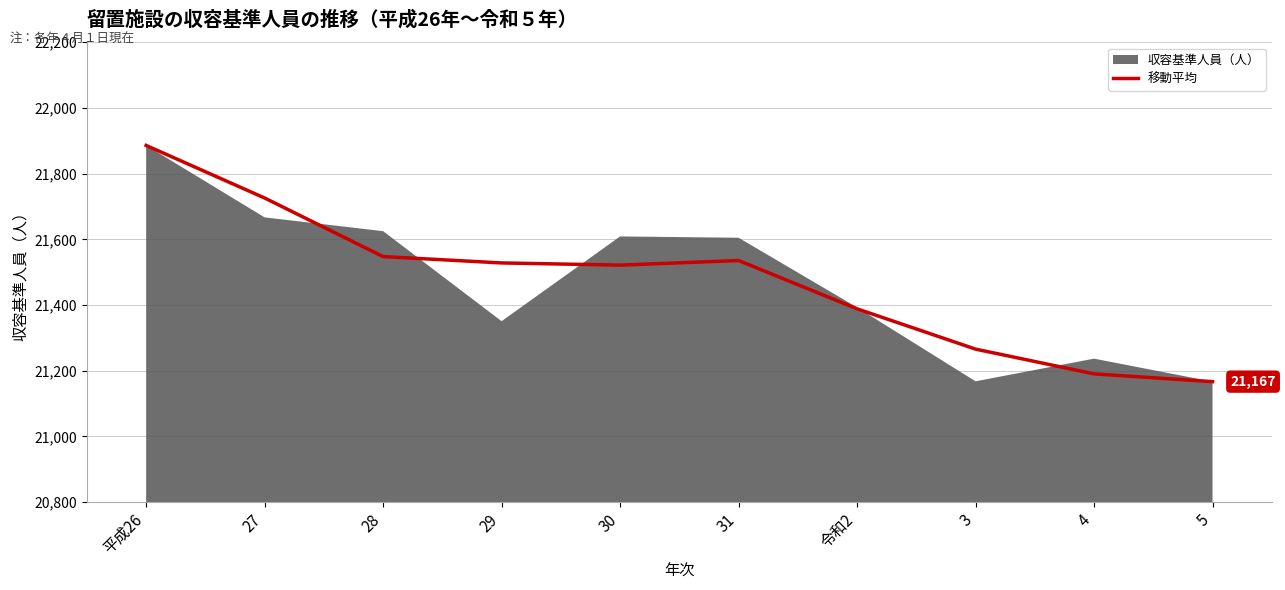

What is the difference between the maximum and minimum values?

719.0